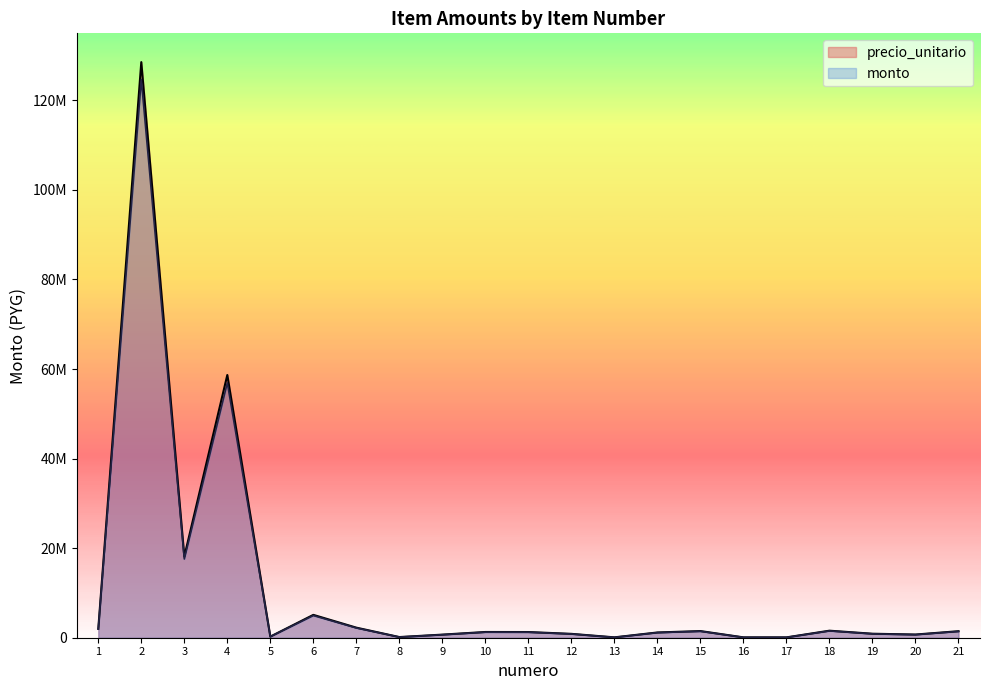

True or false: monto and precio_unitario intersect in this chart.

False